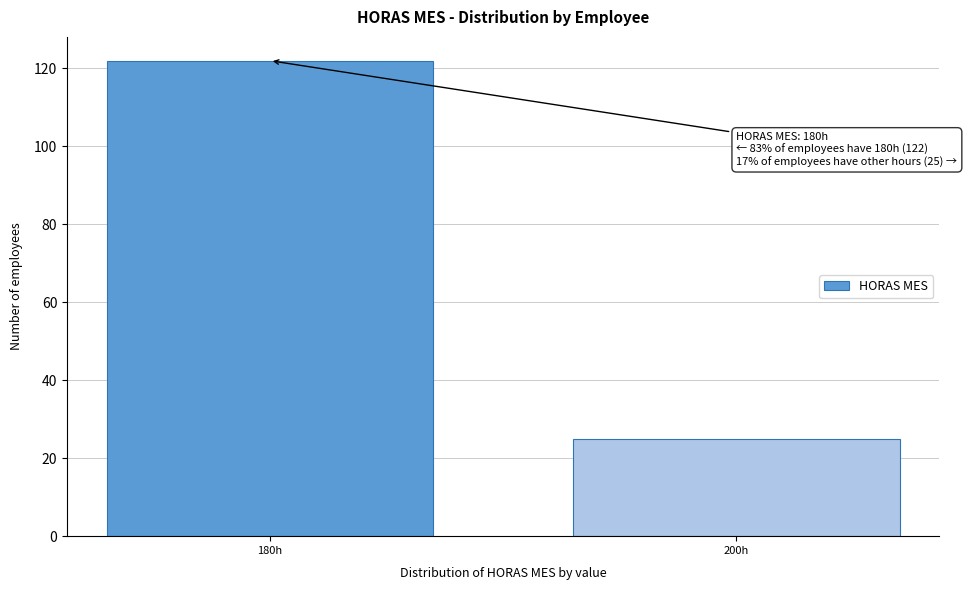

Reading left to right, transcribe all the data shown in this chart.

122	25